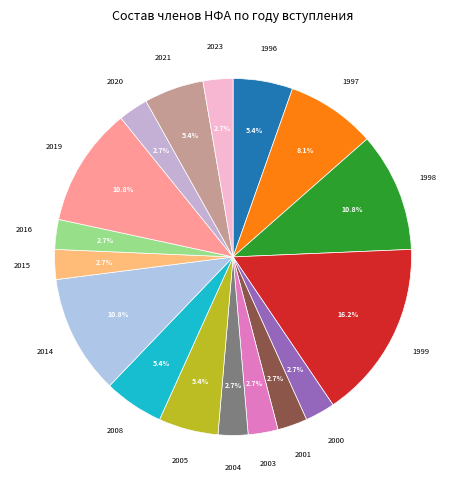

How many slices are in this pie chart?

17